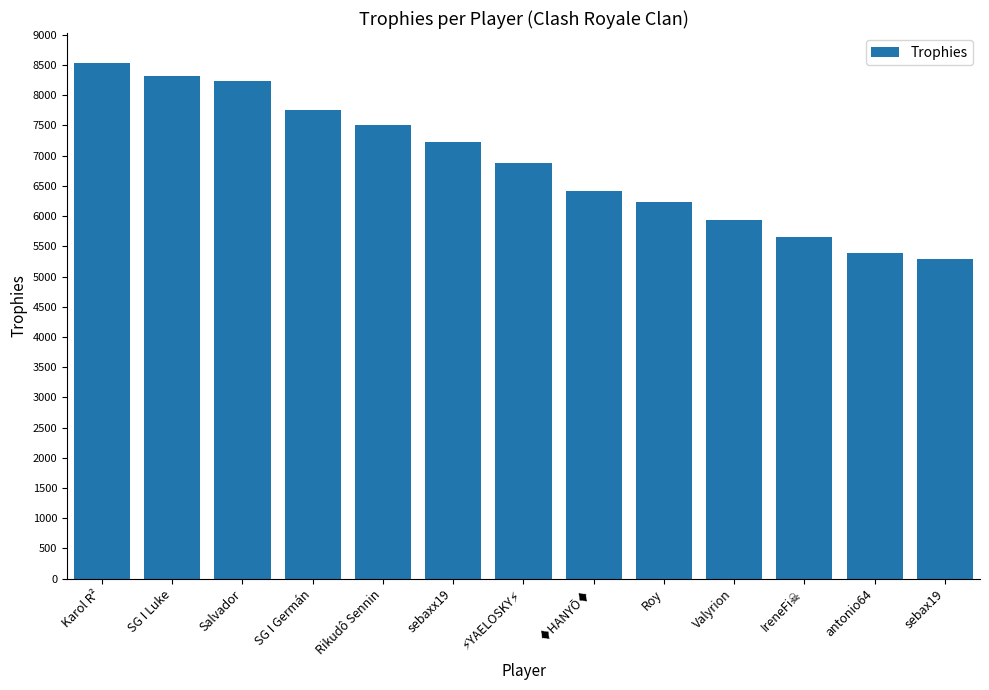

What is the change in value from Salvador to Roy?

-2016